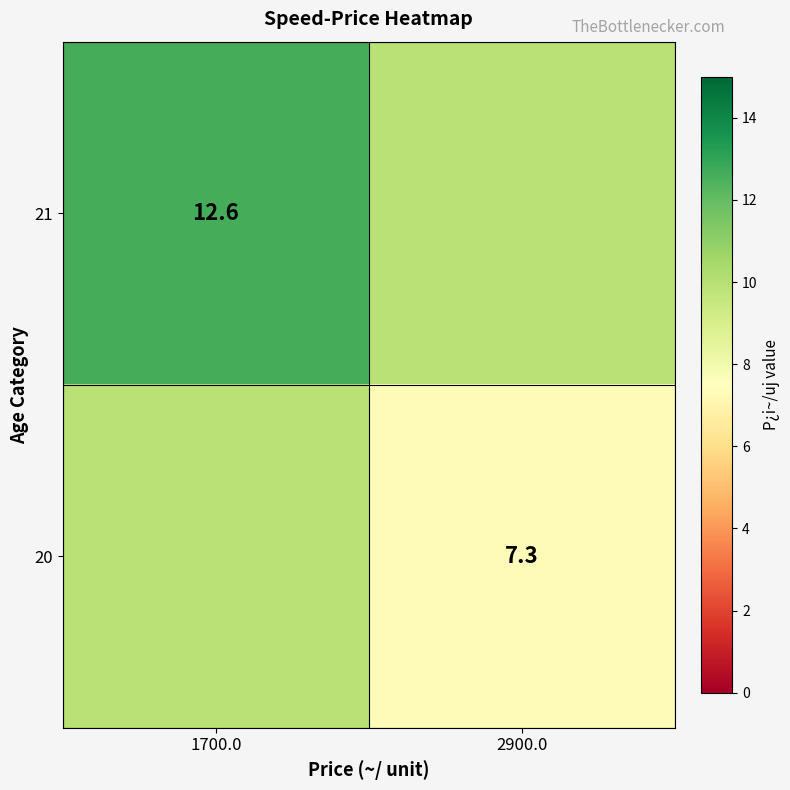

Is it true that 21 equals 5.7 at 1700.0?

False